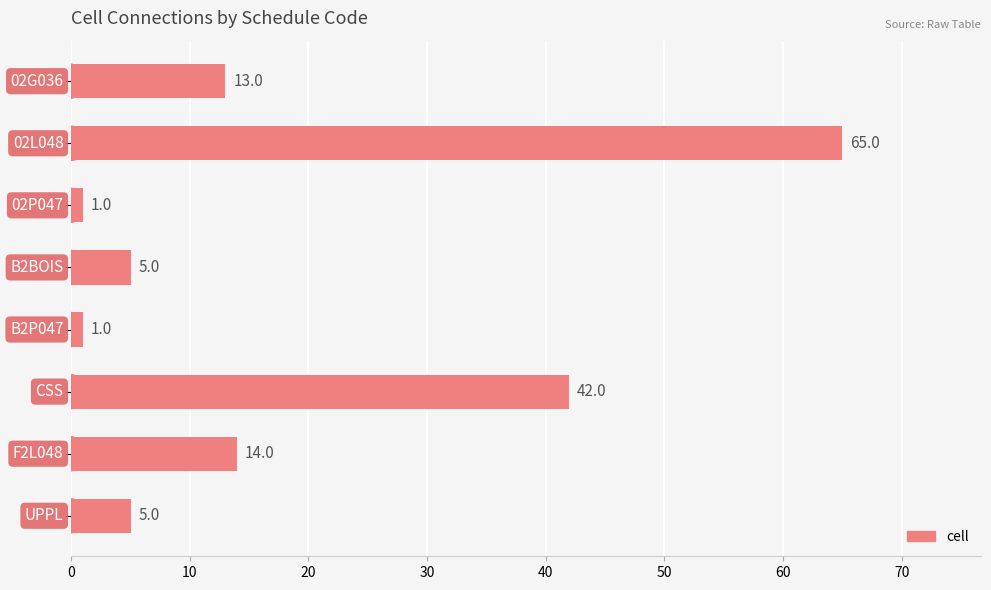

What is the value of the 6th bar from the top?

42